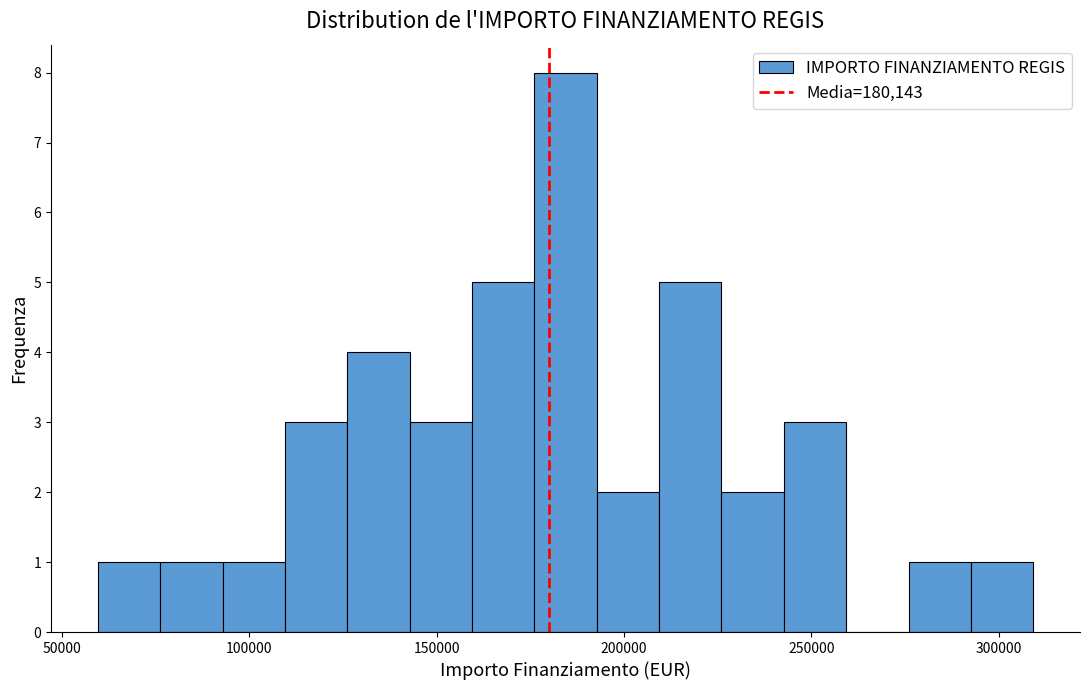

Around what value on the x-axis is the tallest bar? Give the approximate position of its centre, as read against the axis.

185000